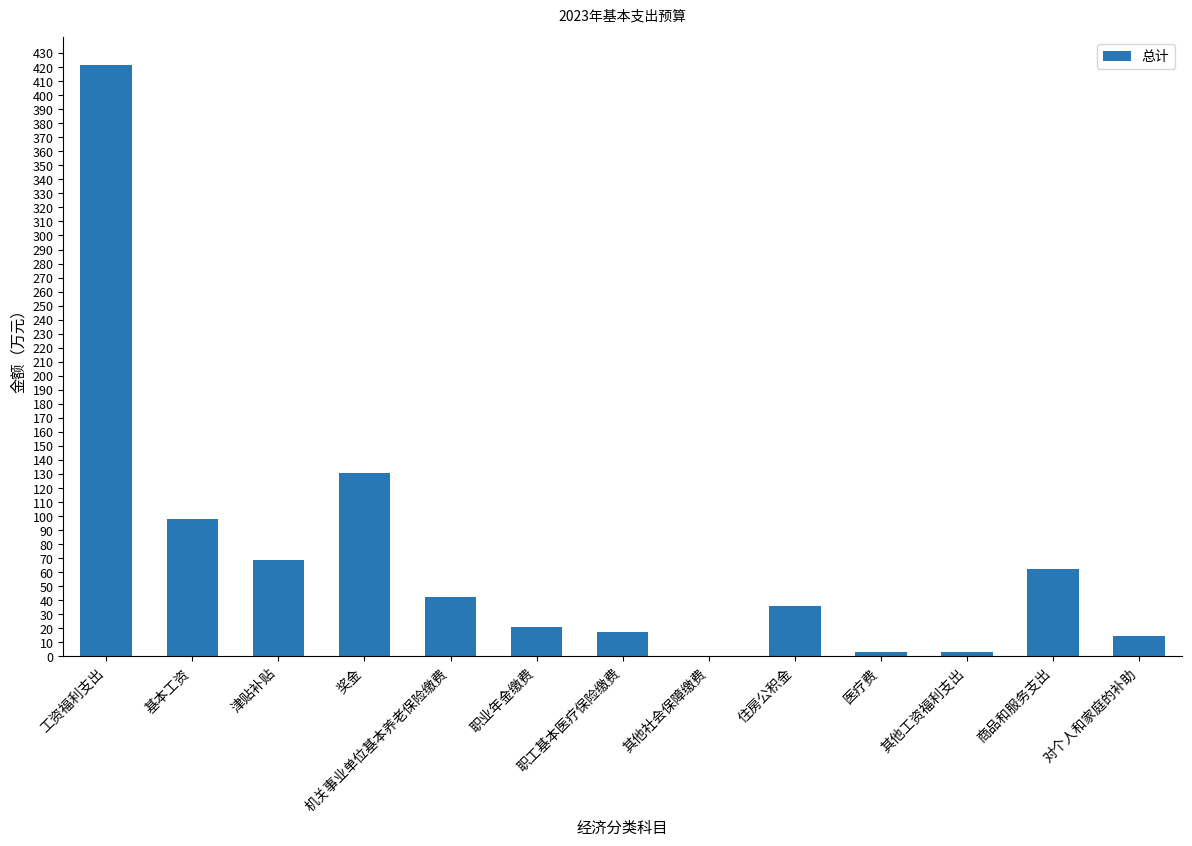

True or false: the data shows 421.3 at 工资福利支出.

True